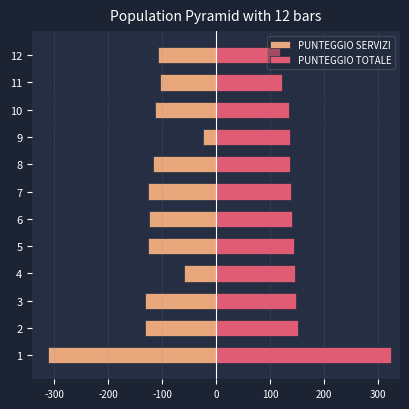

Which series changed the most between 1 and 4?

PUNTEGGIO SERVIZI